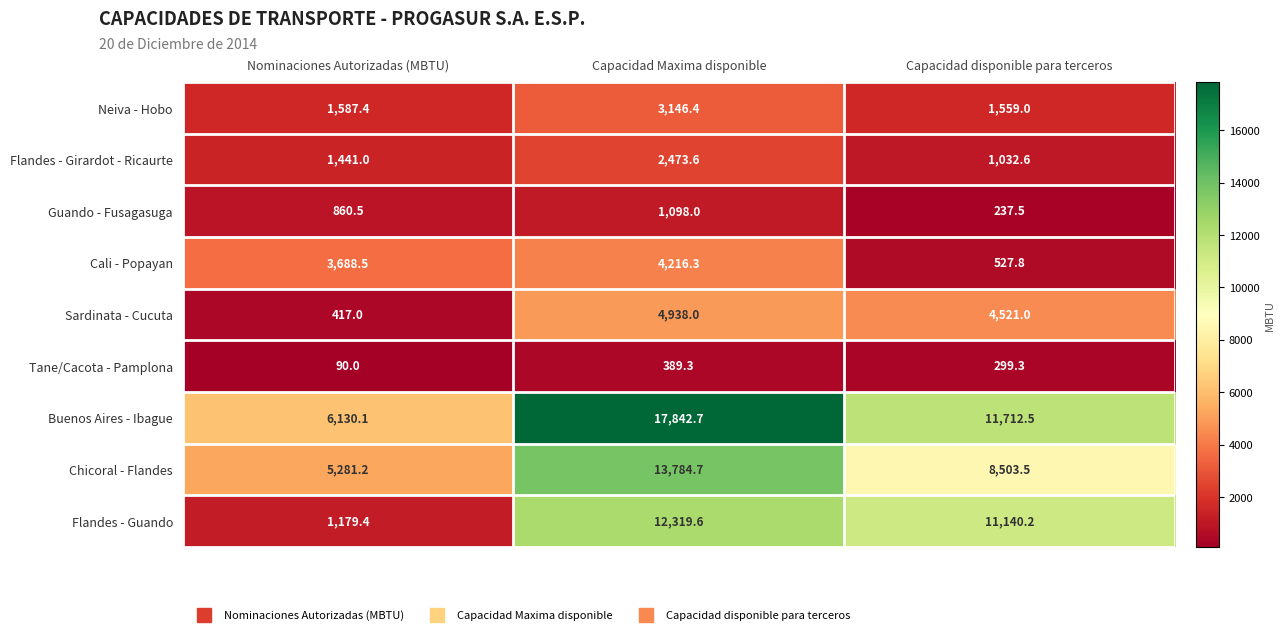

Reading left to right, extract all data points from this chart.

Neiva - Hobo: Nominaciones Autorizadas (MBTU)=1587.4	Capacidad Maxima disponible=3146.4	Capacidad disponible para terceros=1559.0
Flandes - Girardot - Ricaurte: Nominaciones Autorizadas (MBTU)=1441.0	Capacidad Maxima disponible=2473.6	Capacidad disponible para terceros=1032.6
Guando - Fusagasuga: Nominaciones Autorizadas (MBTU)=860.5	Capacidad Maxima disponible=1098.0	Capacidad disponible para terceros=237.5
Cali - Popayan: Nominaciones Autorizadas (MBTU)=3688.5	Capacidad Maxima disponible=4216.3	Capacidad disponible para terceros=527.8
Sardinata - Cucuta: Nominaciones Autorizadas (MBTU)=417.0	Capacidad Maxima disponible=4938.0	Capacidad disponible para terceros=4521.0
Tane/Cacota - Pamplona: Nominaciones Autorizadas (MBTU)=90.0	Capacidad Maxima disponible=389.3	Capacidad disponible para terceros=299.3
Buenos Aires - Ibague: Nominaciones Autorizadas (MBTU)=6130.1	Capacidad Maxima disponible=17842.7	Capacidad disponible para terceros=11712.5
Chicoral - Flandes: Nominaciones Autorizadas (MBTU)=5281.2	Capacidad Maxima disponible=13784.7	Capacidad disponible para terceros=8503.5
Flandes - Guando: Nominaciones Autorizadas (MBTU)=1179.4	Capacidad Maxima disponible=12319.6	Capacidad disponible para terceros=11140.2